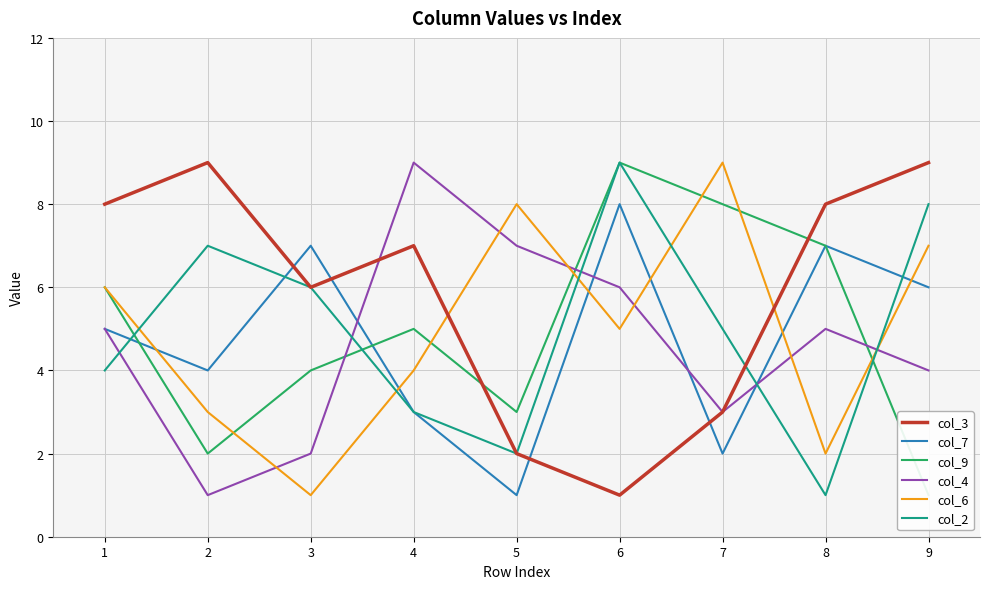

True or false: col_4 has a value of 4 at 9.

True